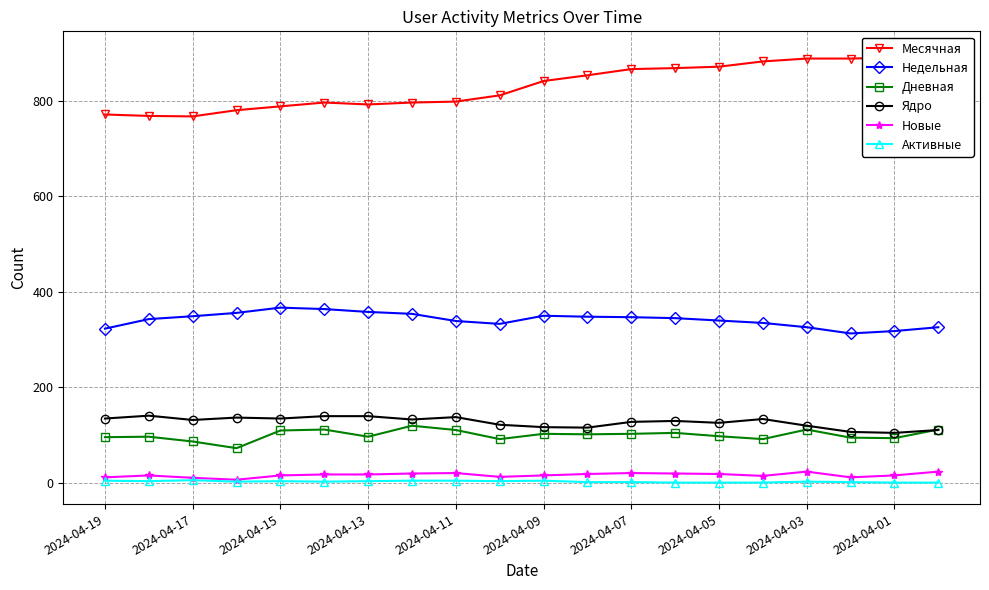

True or false: Новые and Ядро cross at least once.

False